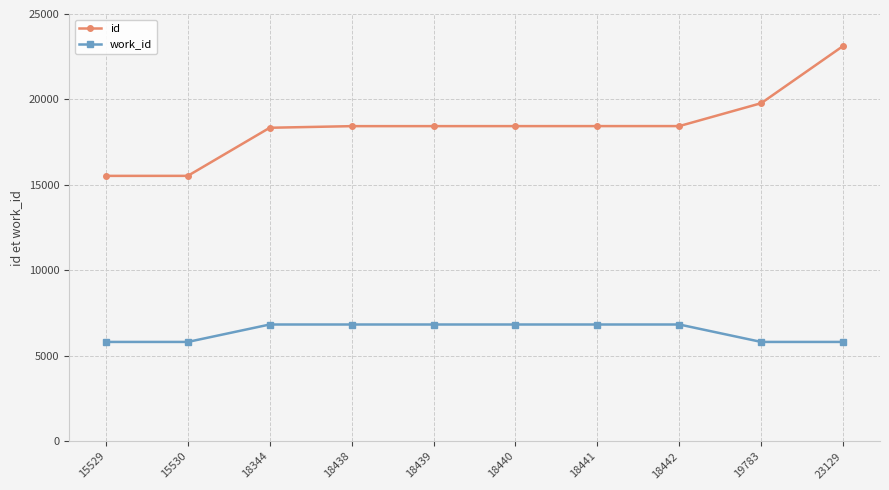

Rank the series by their maximum value, from highest to lowest.

id, work_id